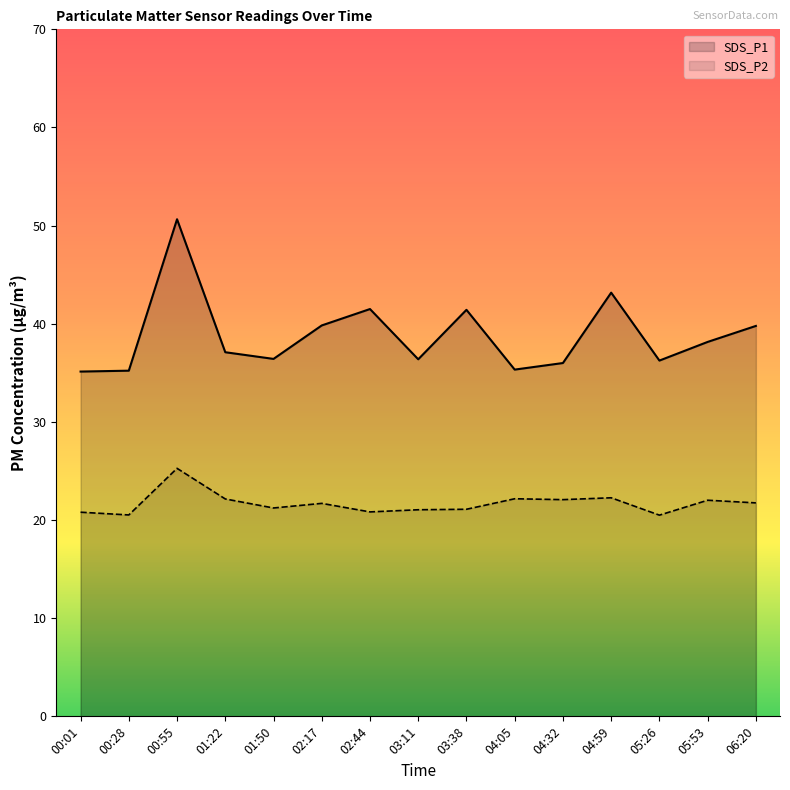

Does the chart display data point markers on the line(s)?

No